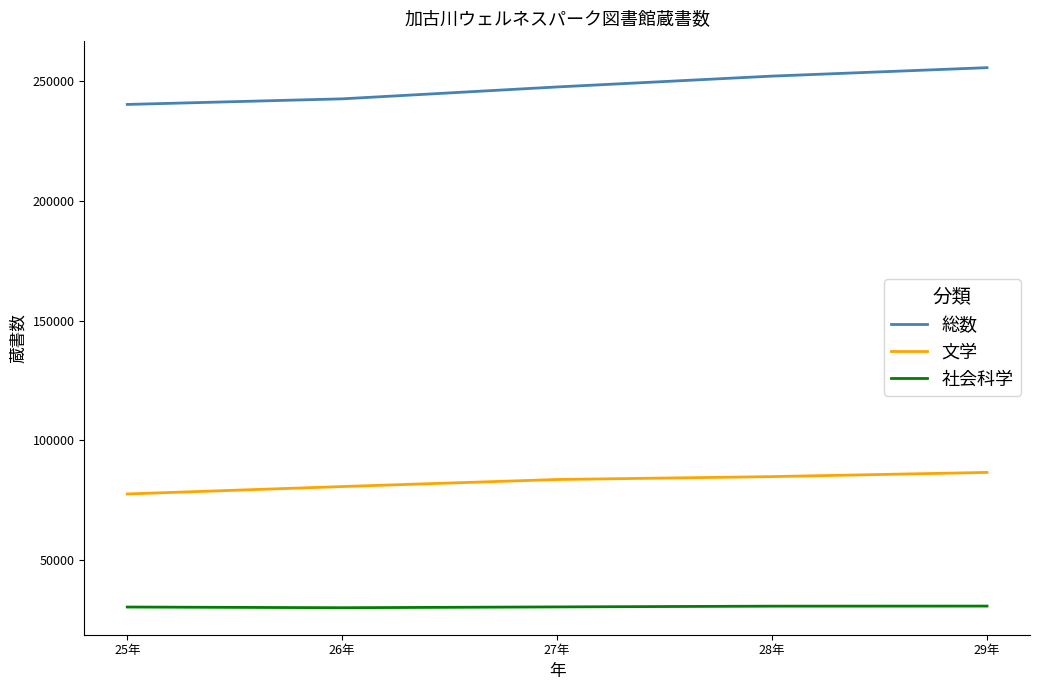

What is the approximate value of 社会科学 at 27年, to the nearest 10?

30470